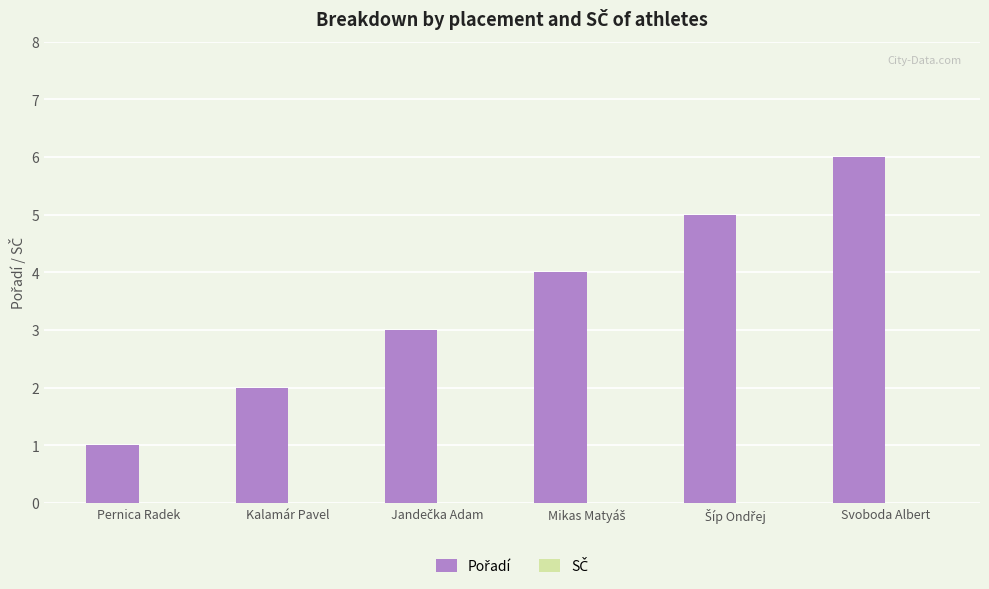

Which has a higher value, Kalamár Pavel or Pernica Radek?

Kalamár Pavel